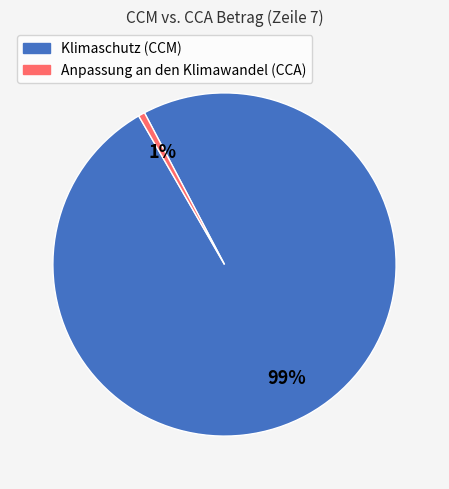

Is it true that Anpassung an den Klimawandel (CCA) is 11% of the pie?

False